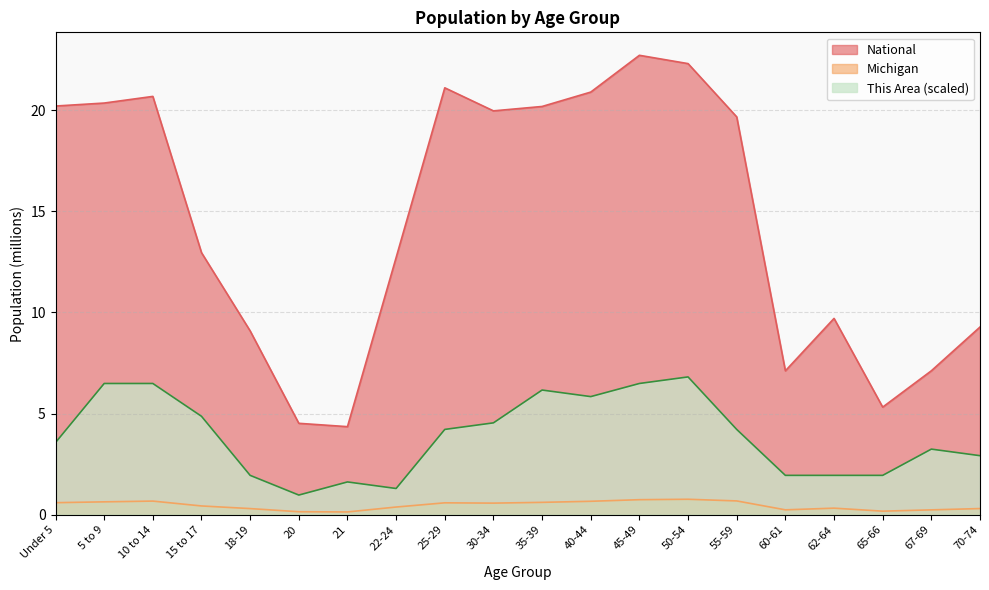

Is it true that National equals 30.0 at 5 to 9?

False